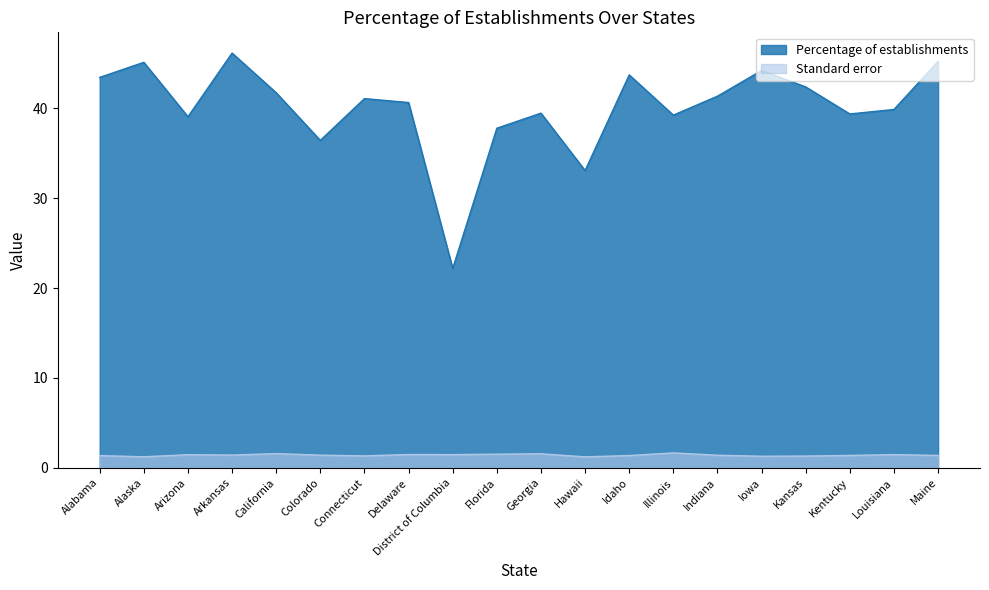

True or false: Percentage of establishments and Standard error cross at least once.

False